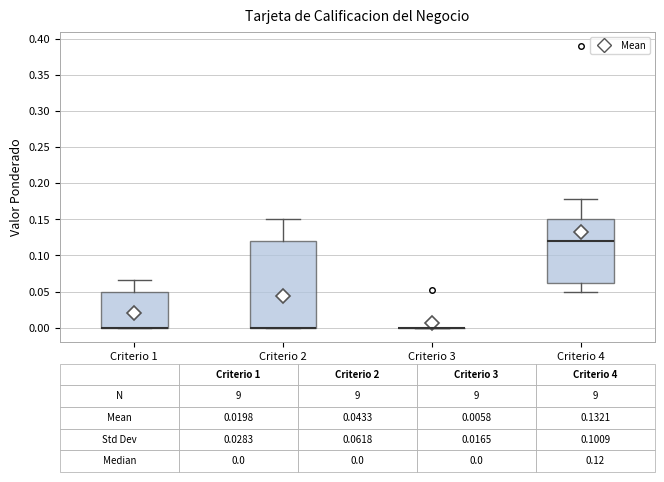

Which box is the tallest, from its lower edge to its upper edge?

Criterio 2